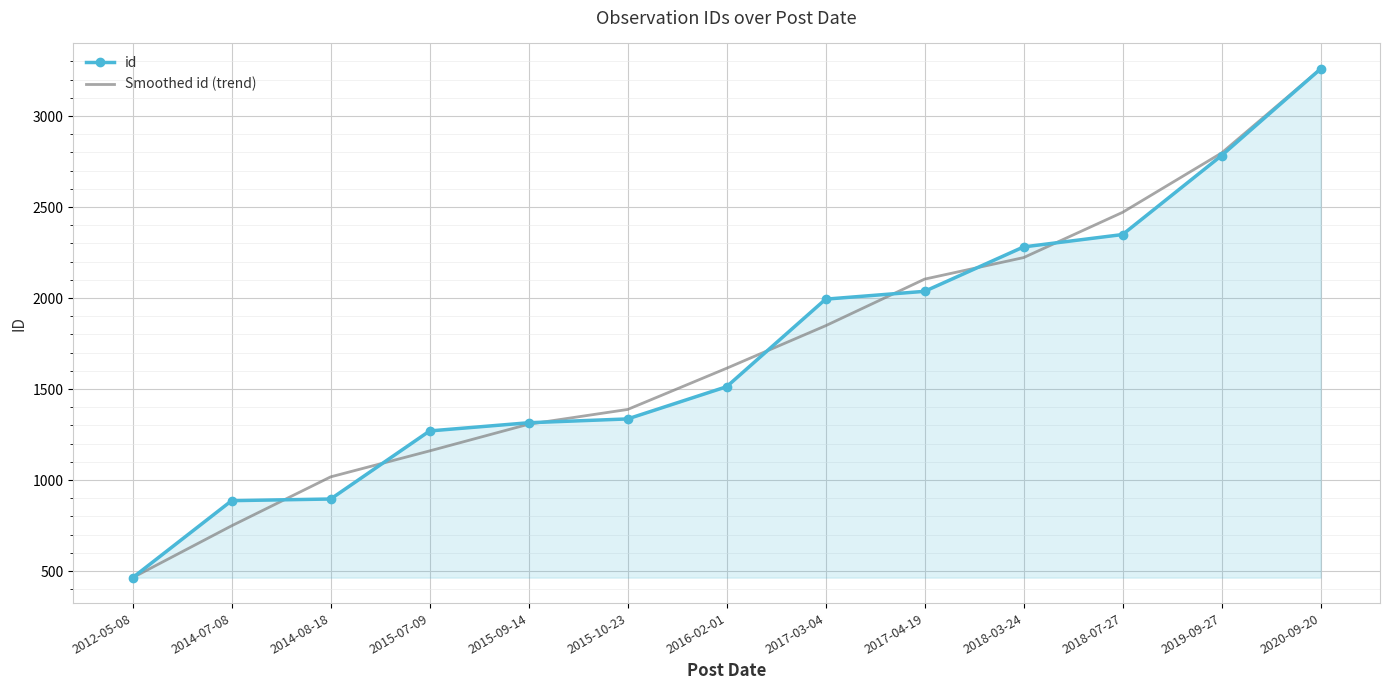

What is the spread (max minus min) of values at 2017-04-19?

67.0